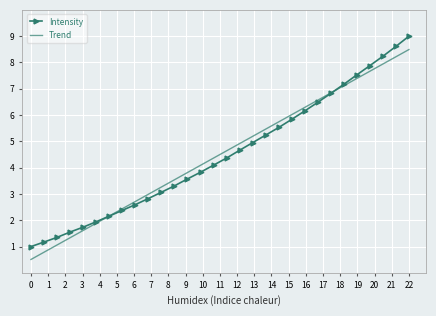

Which series has the widest spread of values?

Intensity